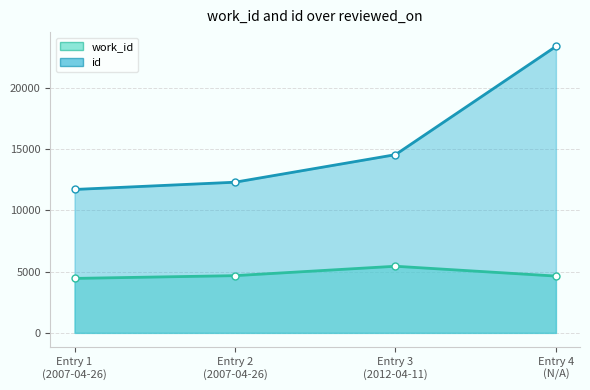

What are all the series names shown in the legend?

work_id, id